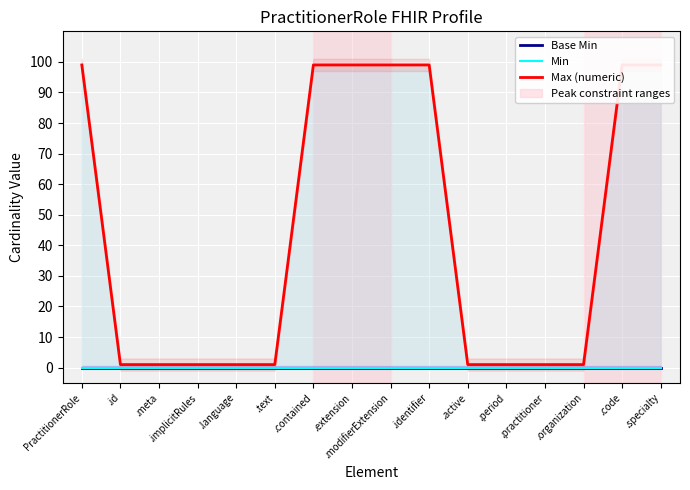

Reading left to right, extract all data points from this chart.

Base Min: 0	0	0	0	0	0	0	0	0	0	0	0	0	0	0	0
Min: 0	0	0	0	0	0	0	0	0	0	0	0	0	0	0	0
Max (numeric): 99	1	1	1	1	1	99	99	99	99	1	1	1	1	99	99